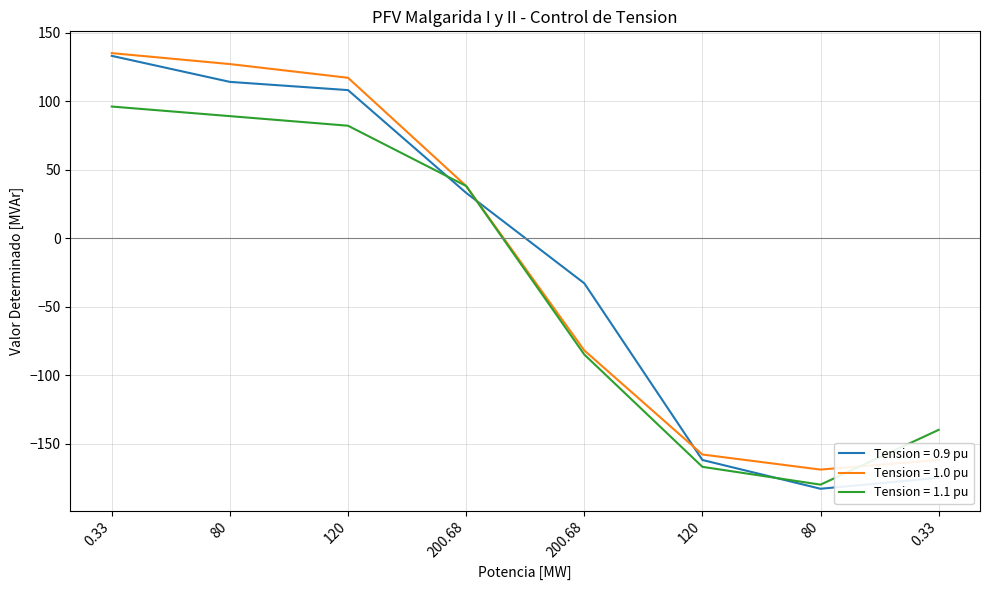

Is this an area chart (filled region under the line)?

No